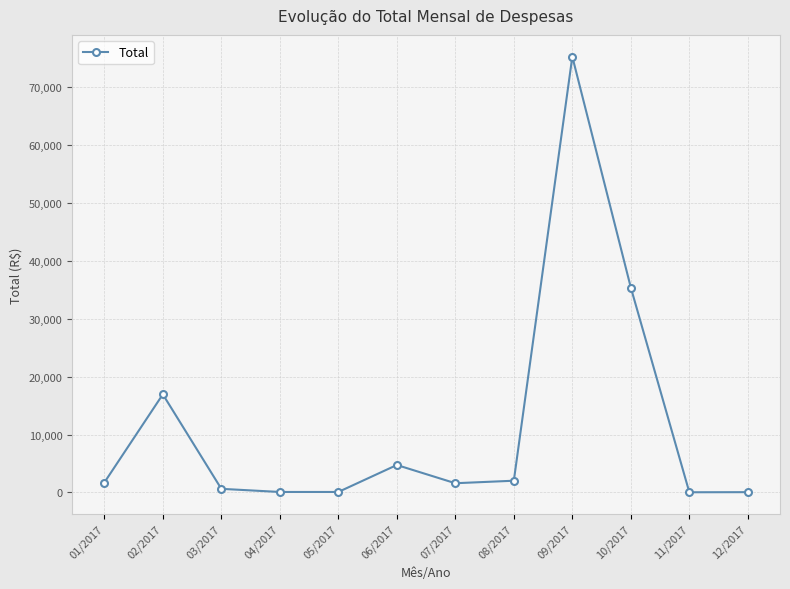

What is the greatest value displayed?

75321.7